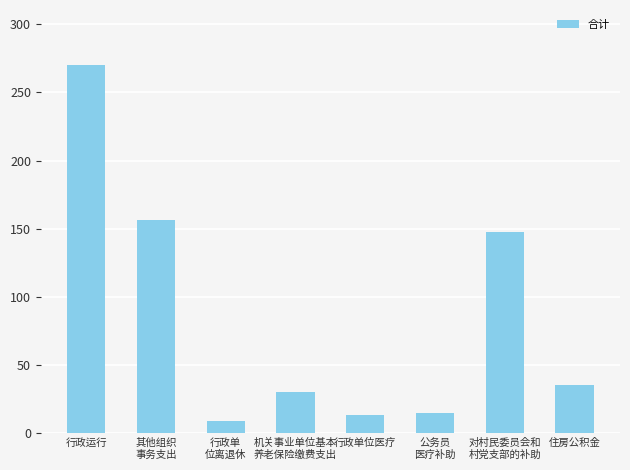

How many values are below 35?

4